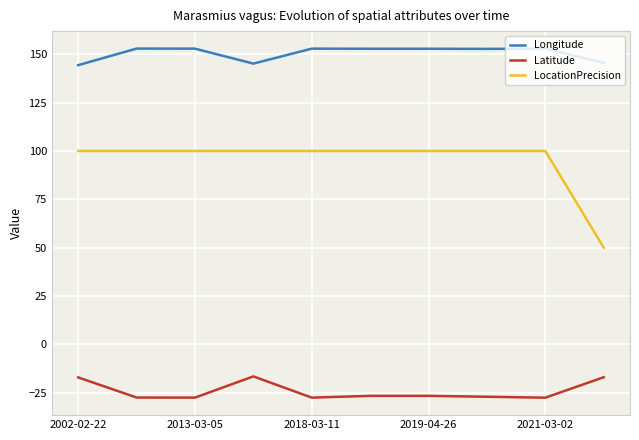

True or false: Longitude and Latitude intersect in this chart.

False